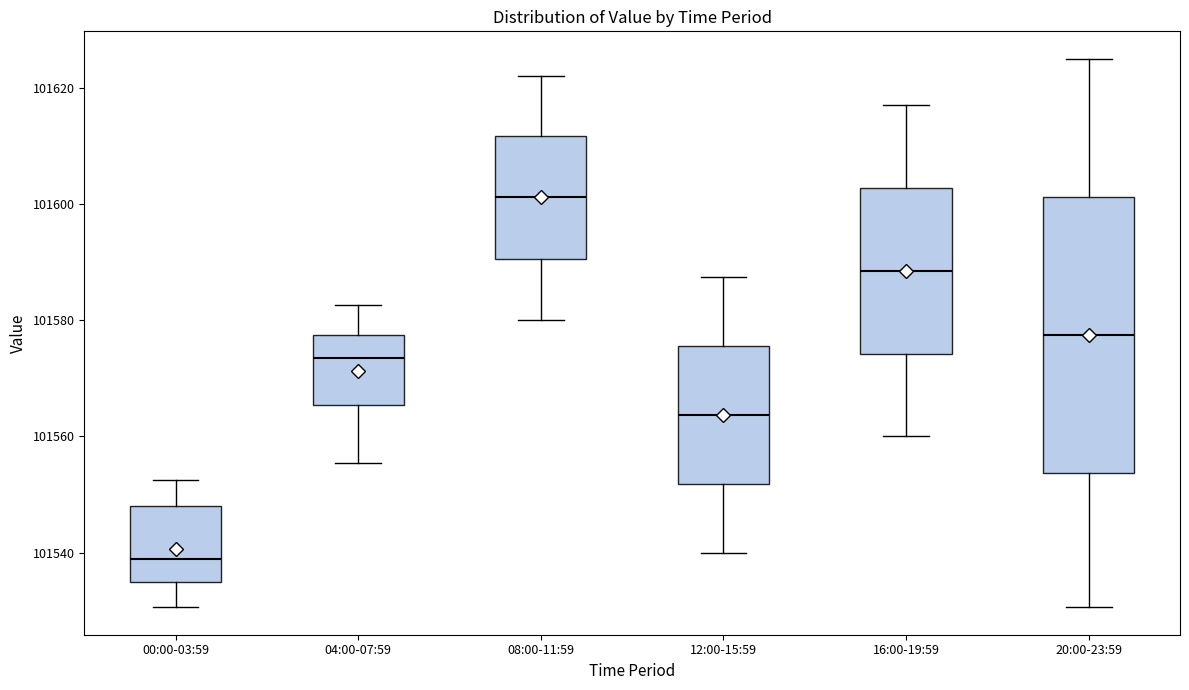

Reading left to right, read every box against the y-axis: the position of its median line, the range the box covers, and the ends of its whiskers. The values are not printed on the chart, so give them approximately, as read against the axis.

00:00-03:59: median 101538, box 101534 to 101548, whiskers 101530 to 101552
04:00-07:59: median 101574, box 101566 to 101578, whiskers 101556 to 101582
08:00-11:59: median 101602, box 101590 to 101612, whiskers 101580 to 101622
12:00-15:59: median 101564, box 101552 to 101576, whiskers 101540 to 101588
16:00-19:59: median 101588, box 101574 to 101602, whiskers 101560 to 101618
20:00-23:59: median 101578, box 101554 to 101602, whiskers 101530 to 101626